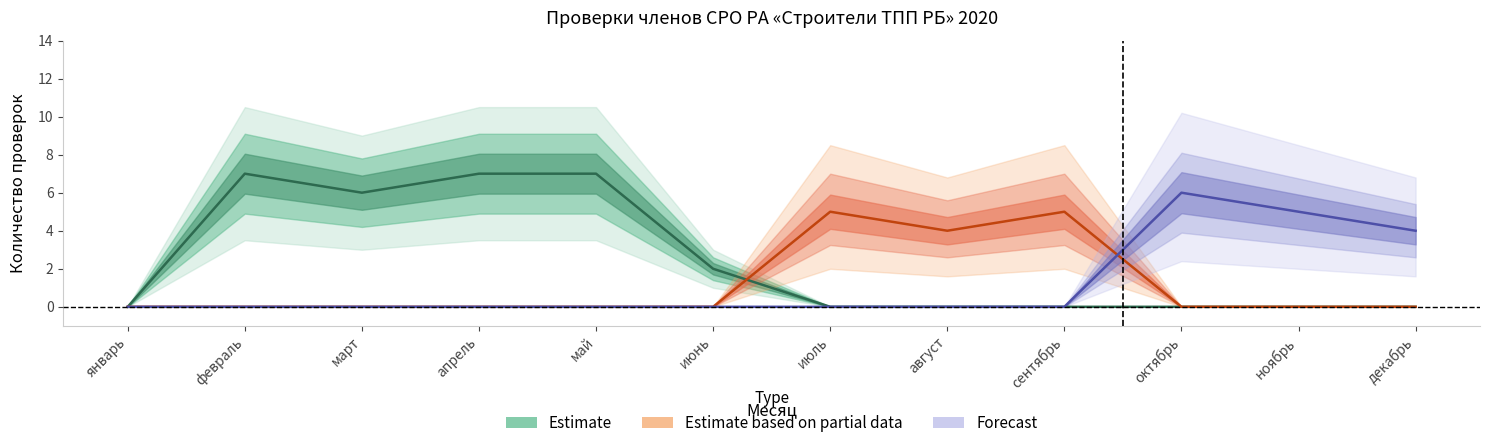

What is the difference between the maximum and second lowest values in the Estimate based on partial data series?

5